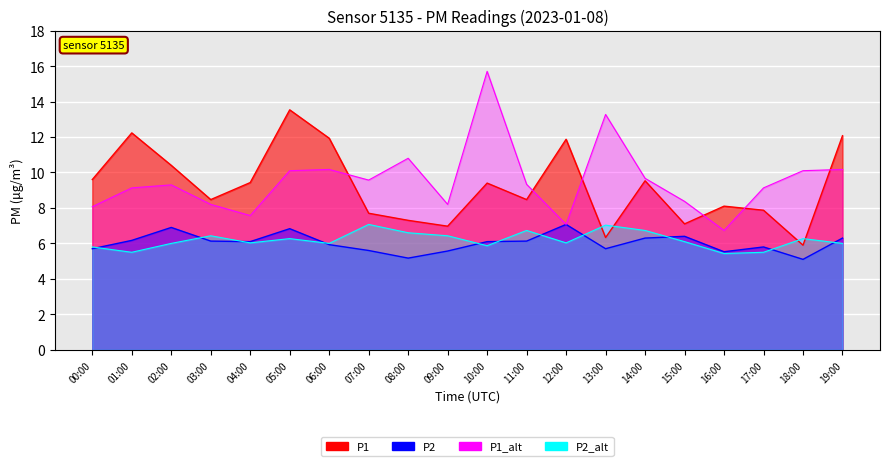

Between 00:00 and 19:00, which is larger?

19:00